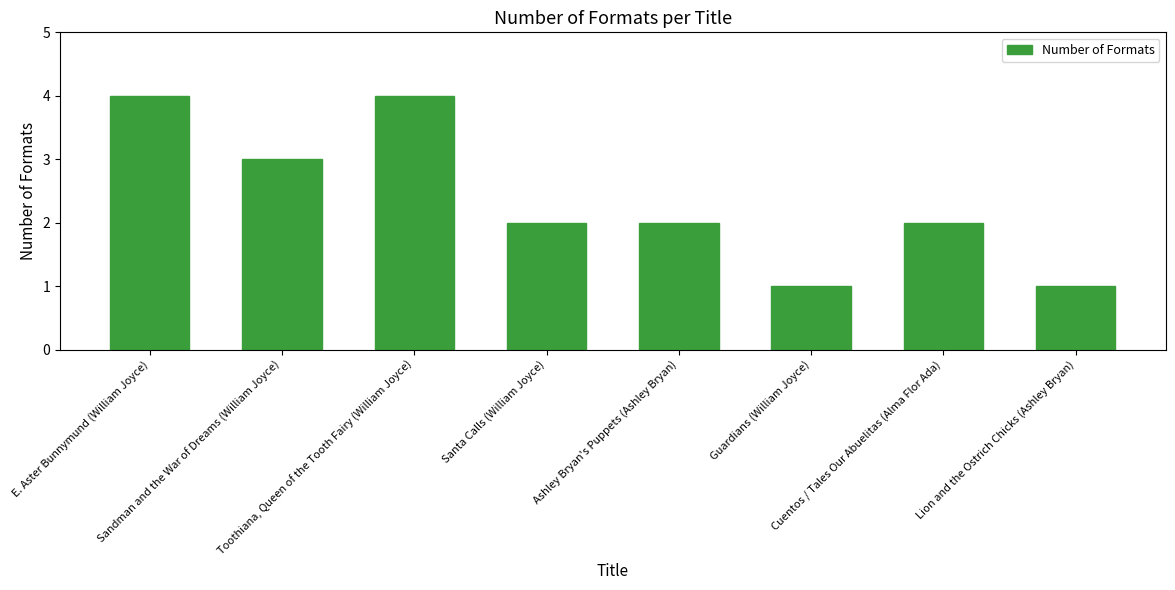

What is the difference between the maximum and minimum values?

3